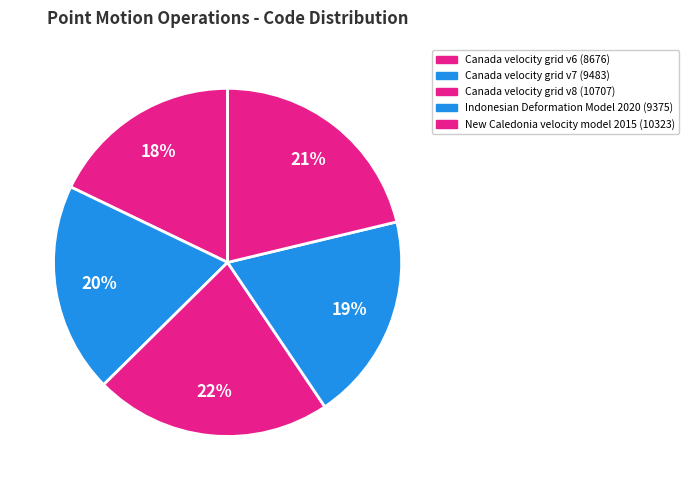

Count the number of slices in the pie.

5